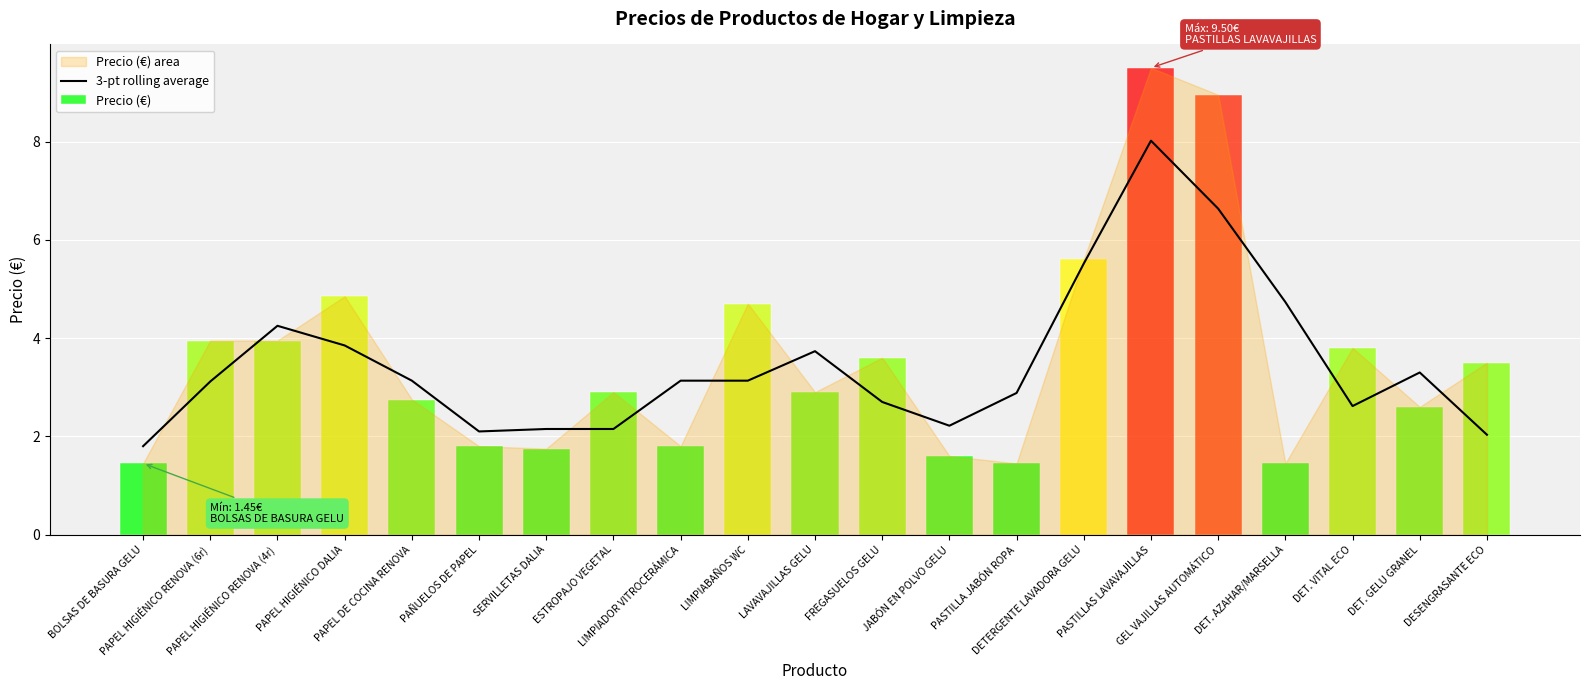

At which category does the chart reach its peak across all series?

PASTILLAS LAVAVAJILLAS